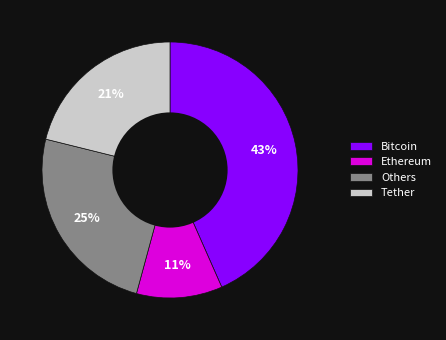

To the nearest percent, what is the average slice percentage?

25%